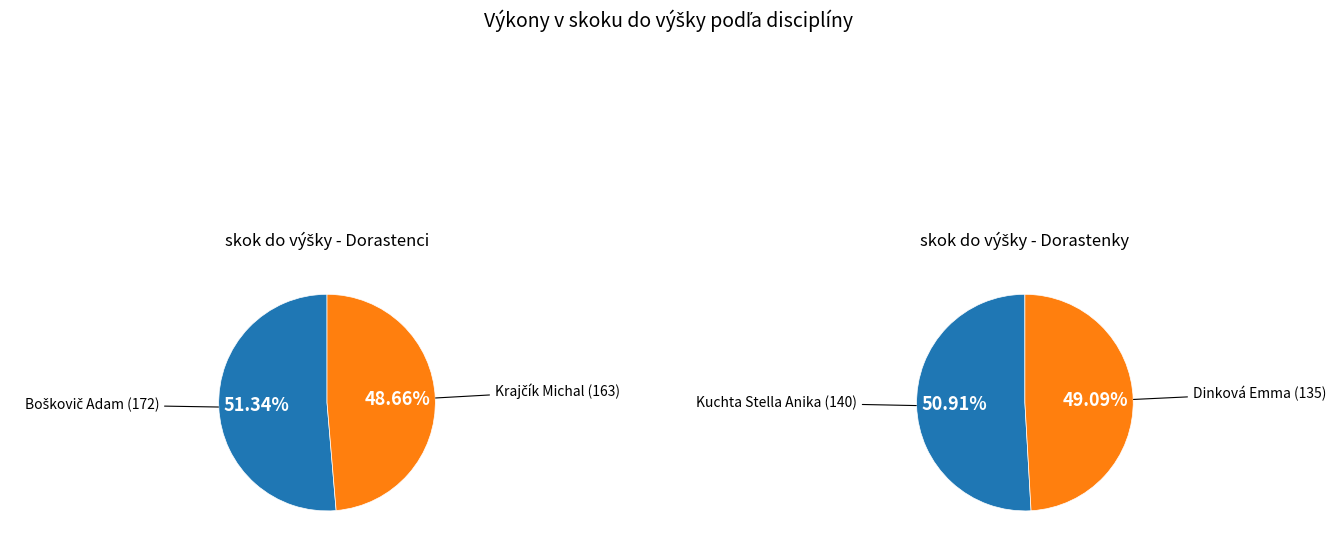

Count the number of slices in the pie.

2